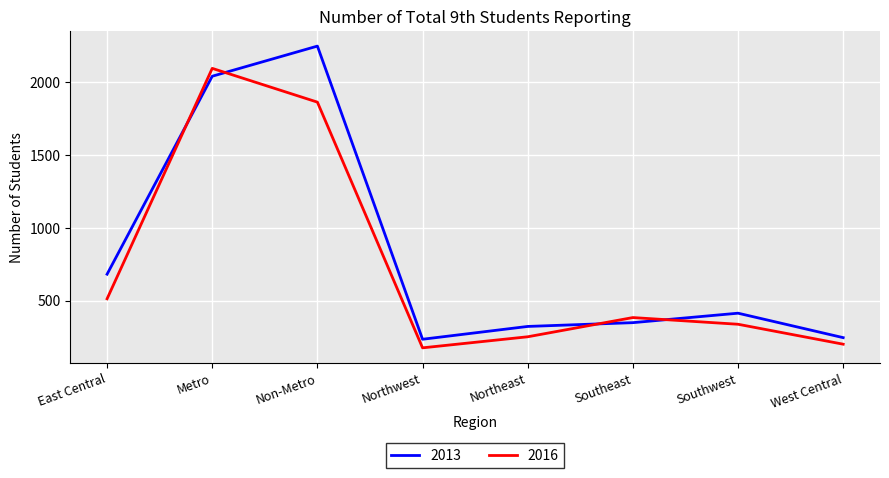

What is the difference between the maximum and second lowest values in the 2016 series?

1895